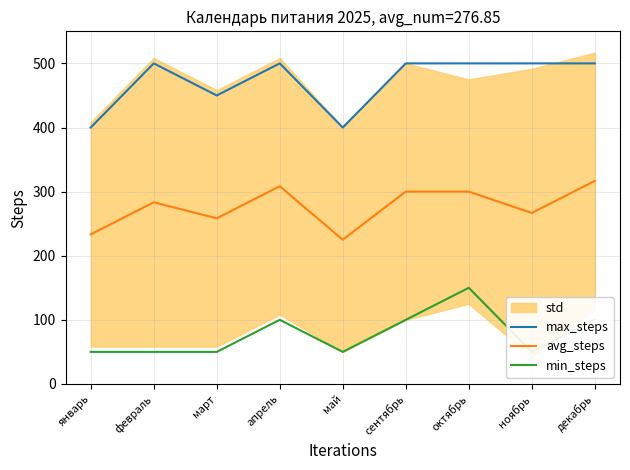

True or false: max_steps and min_steps cross at least once.

False